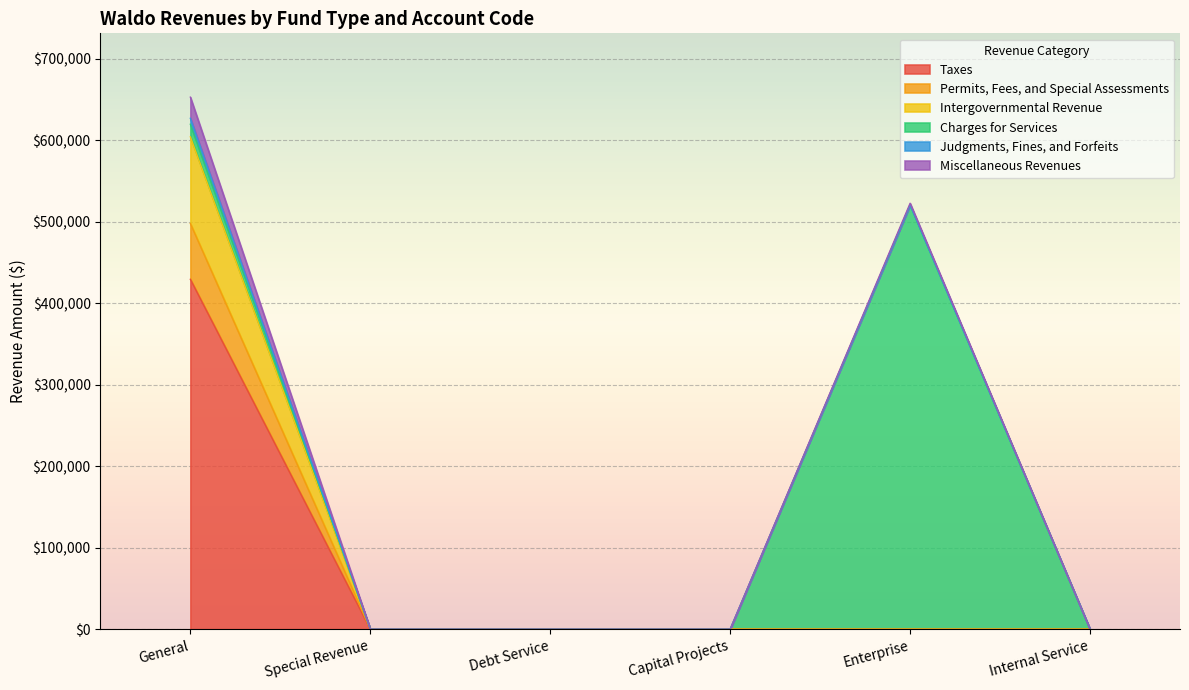

List the labels in order of Taxes value, smallest first.

Special Revenue, Debt Service, Capital Projects, Enterprise, Internal Service, General